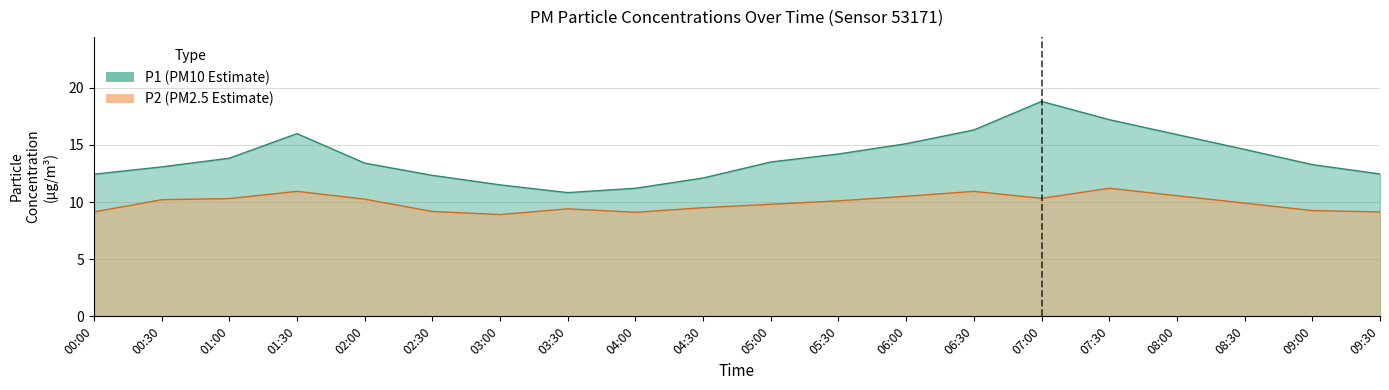

At which category does P2 reach its first local peak?

01:30